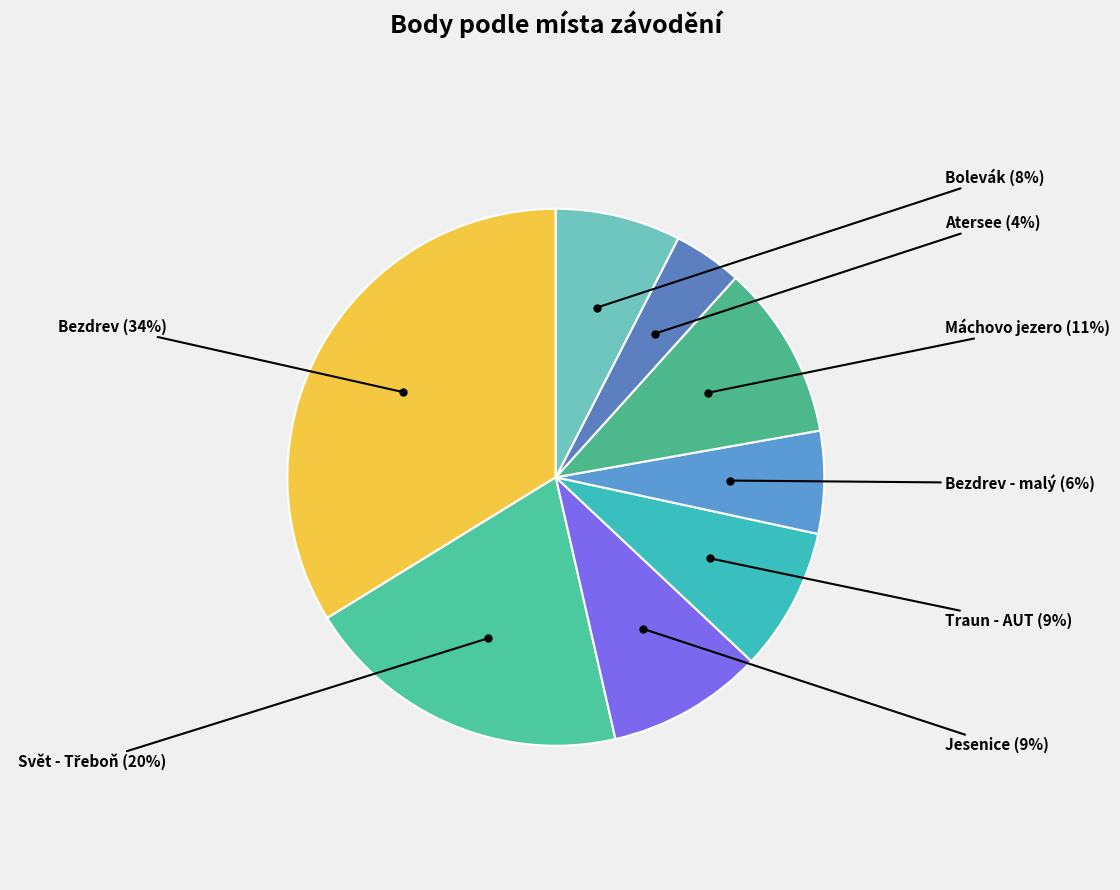

Which category has the biggest portion of the pie?

Bezdrev